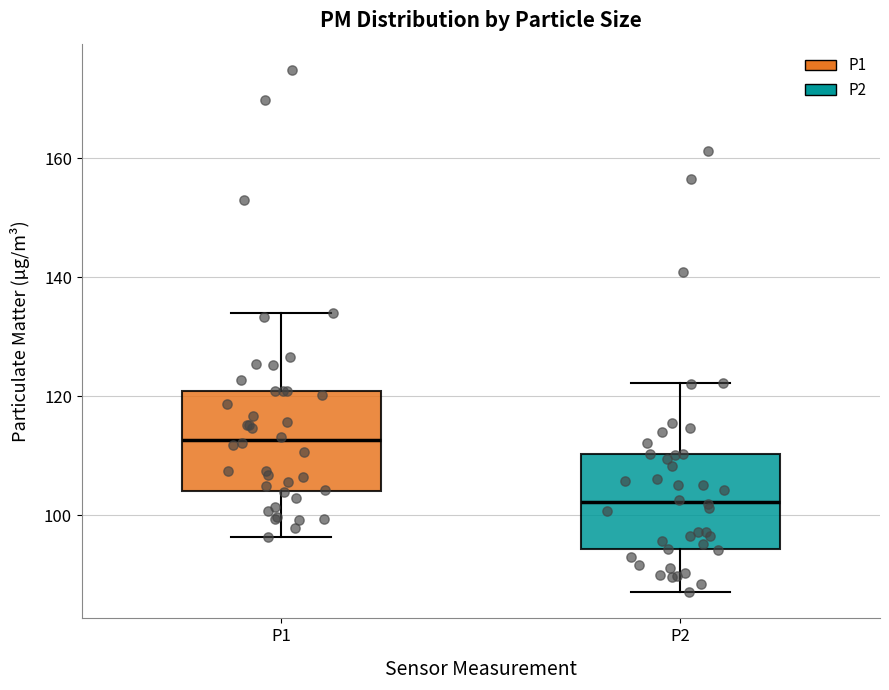

Which box has the highest median line?

P1